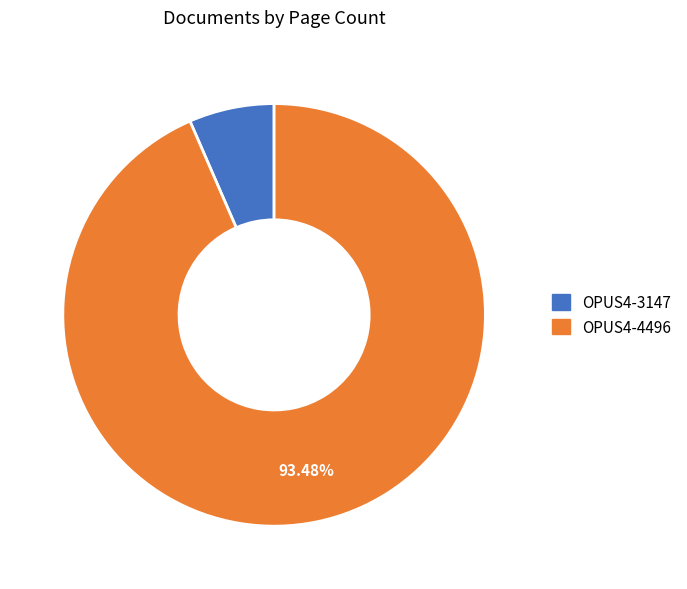

How many segments does this pie chart have?

2